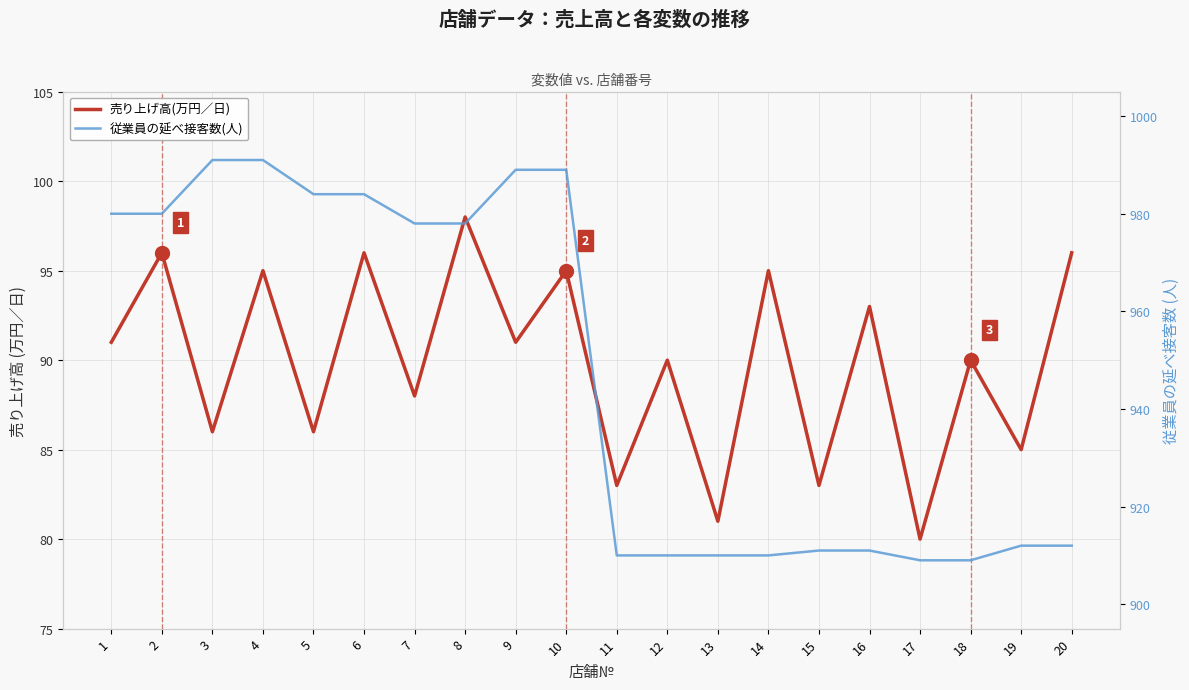

The 売り上げ高(万円／日) series shows 134 at 12. True or false?

False